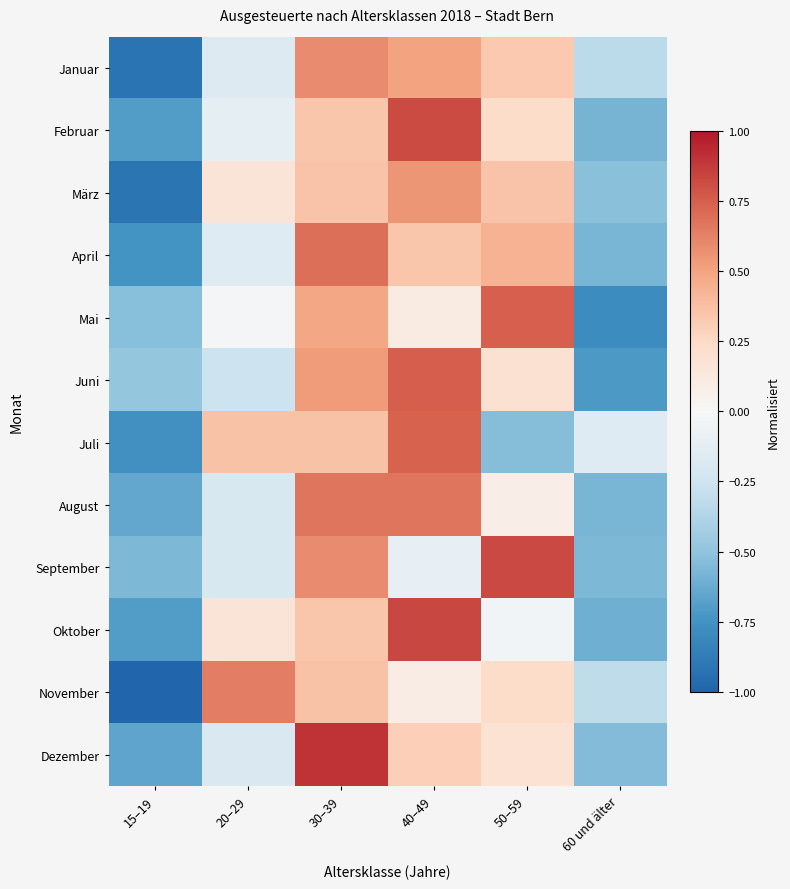

How many data points does each series have?

6